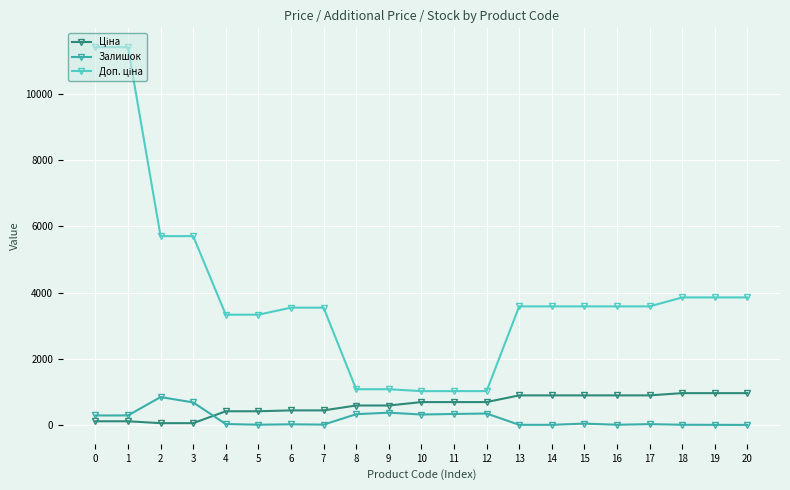

What is the difference between the maximum and minimum values in the Залишок series?

841.0